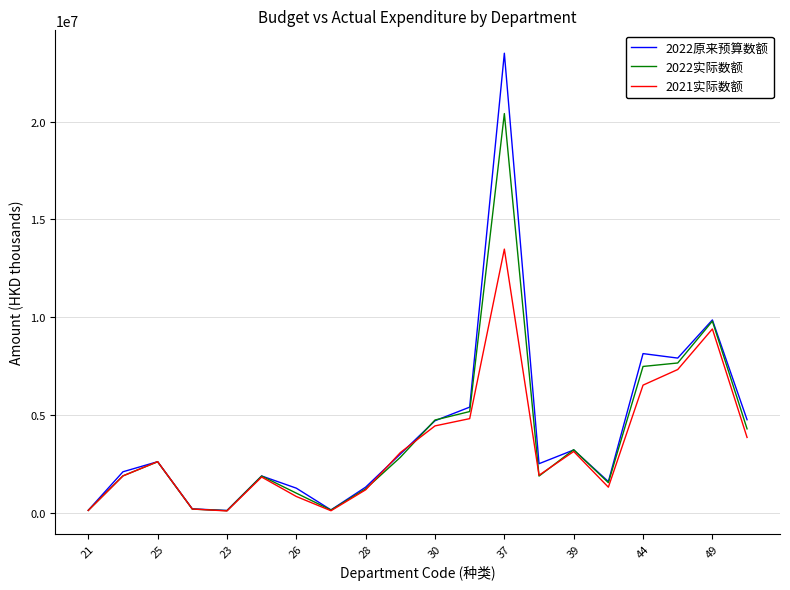

Which series has the widest spread of values?

2022原来预算数额